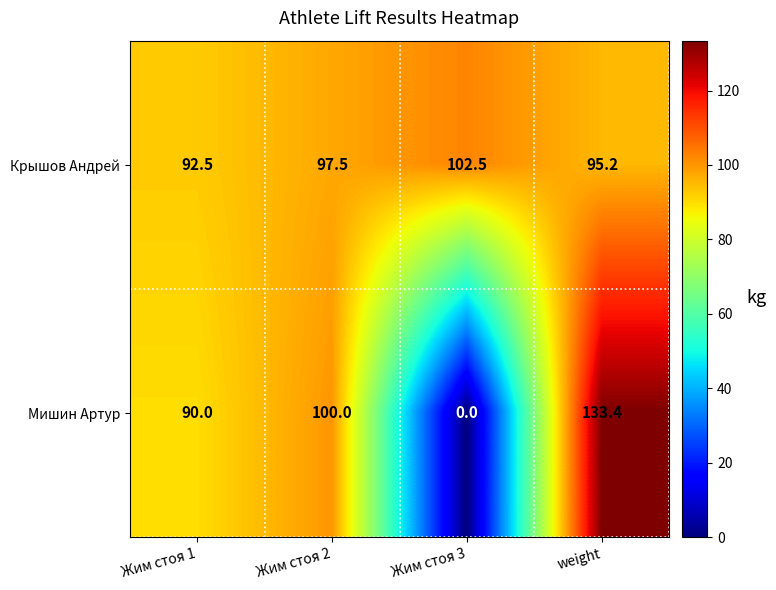

Which series has the largest range (max minus min)?

Мишин Артур